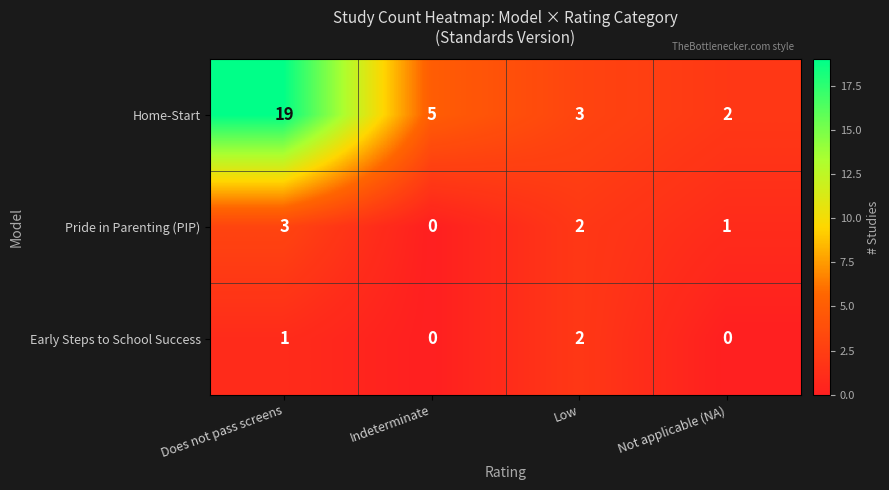

At Not applicable (NA), list the series in order from smallest to largest.

Early Steps to School Success, Pride in Parenting (PIP), Home-Start